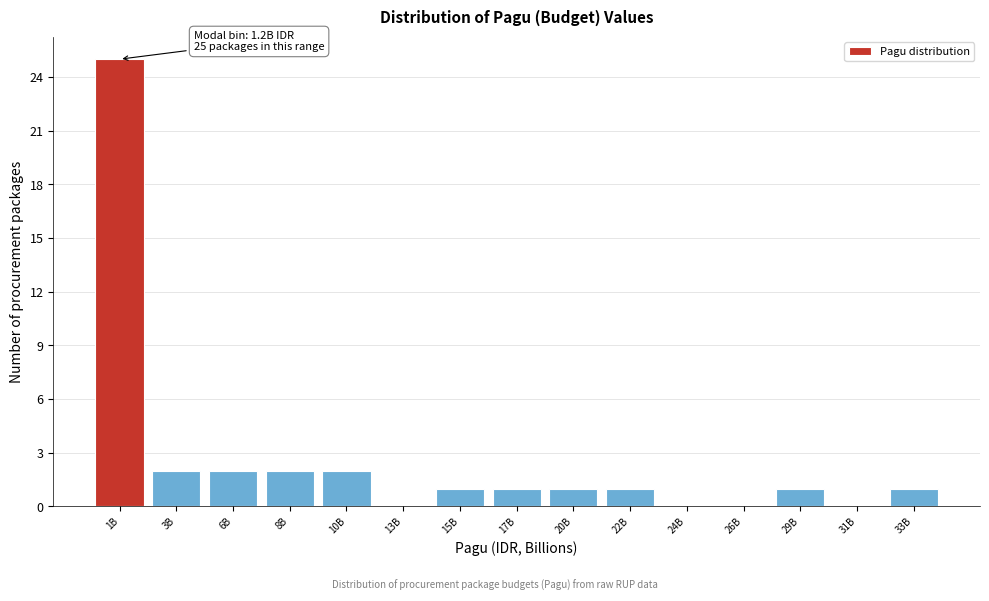

Reading right to left, list all the values displayed in this chart.

33B=1	31B=0	29B=1	26B=0	24B=0	22B=1	20B=1	17B=1	15B=1	13B=0	10B=2	8B=2	6B=2	3B=2	1B=25